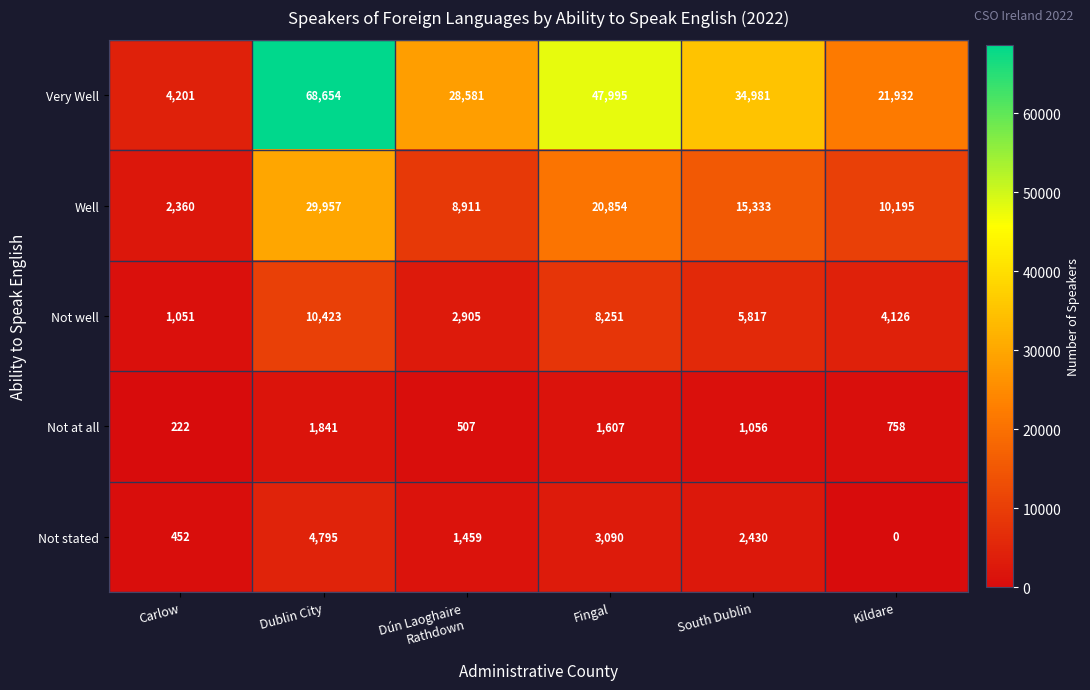

What is the approximate value of Not well at Carlow?

1051